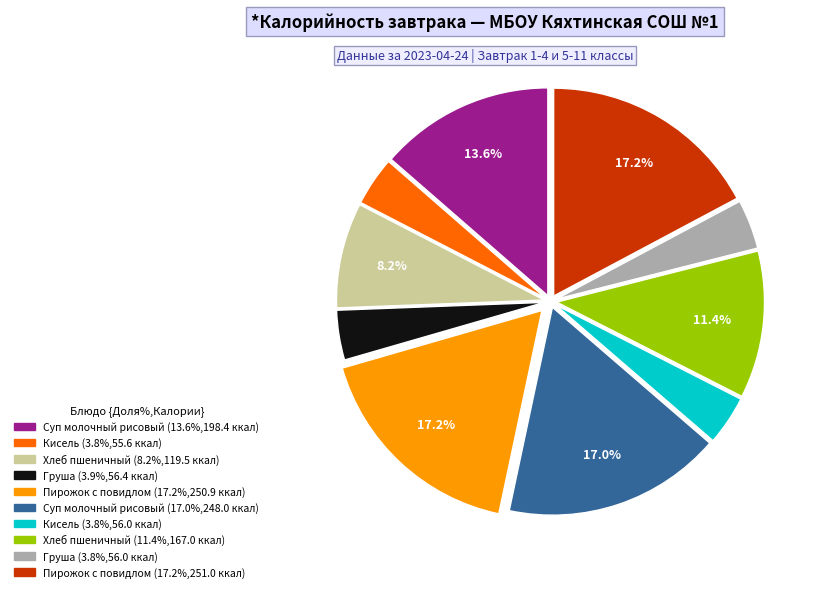

Is there a majority slice in this chart?

No